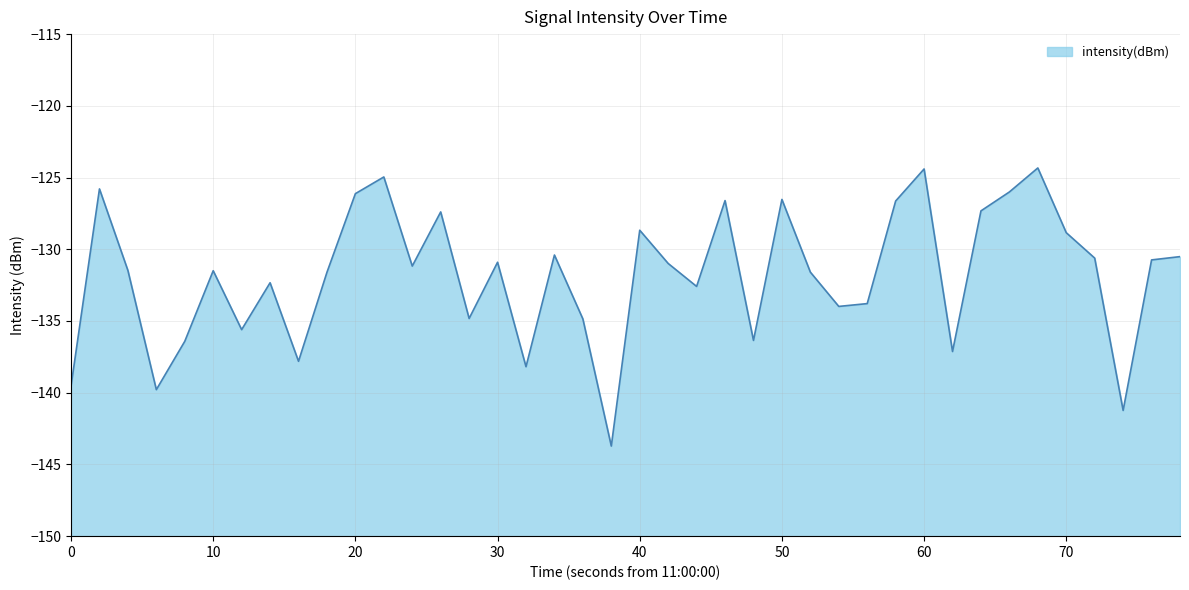

What is the greatest value displayed?

-124.3